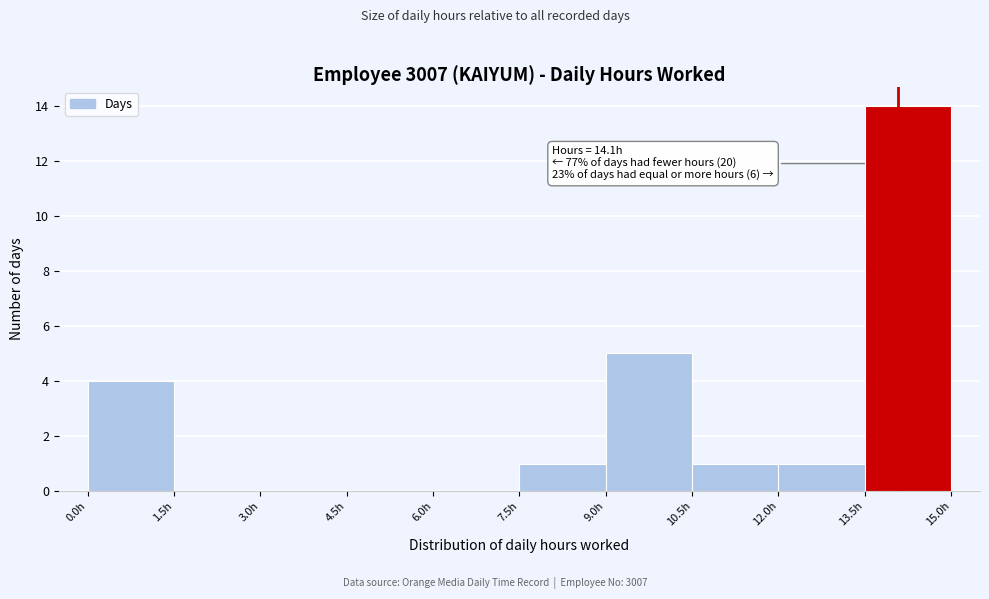

Which range on the x-axis has the tallest bar?

13.5 to 15.0